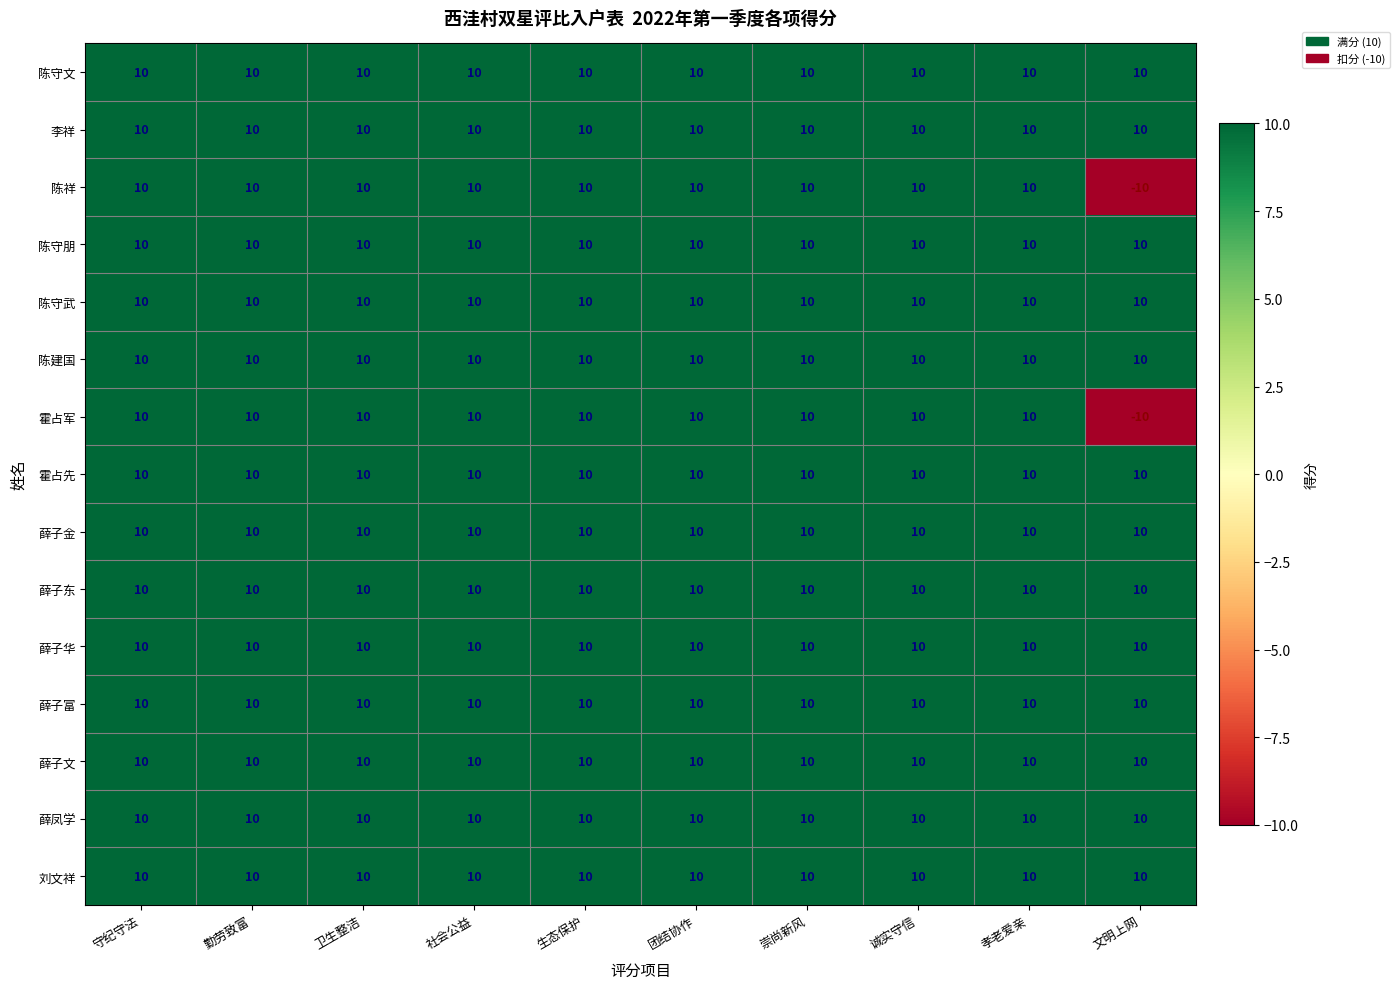

At which category does the chart reach its minimum across all series?

文明上网